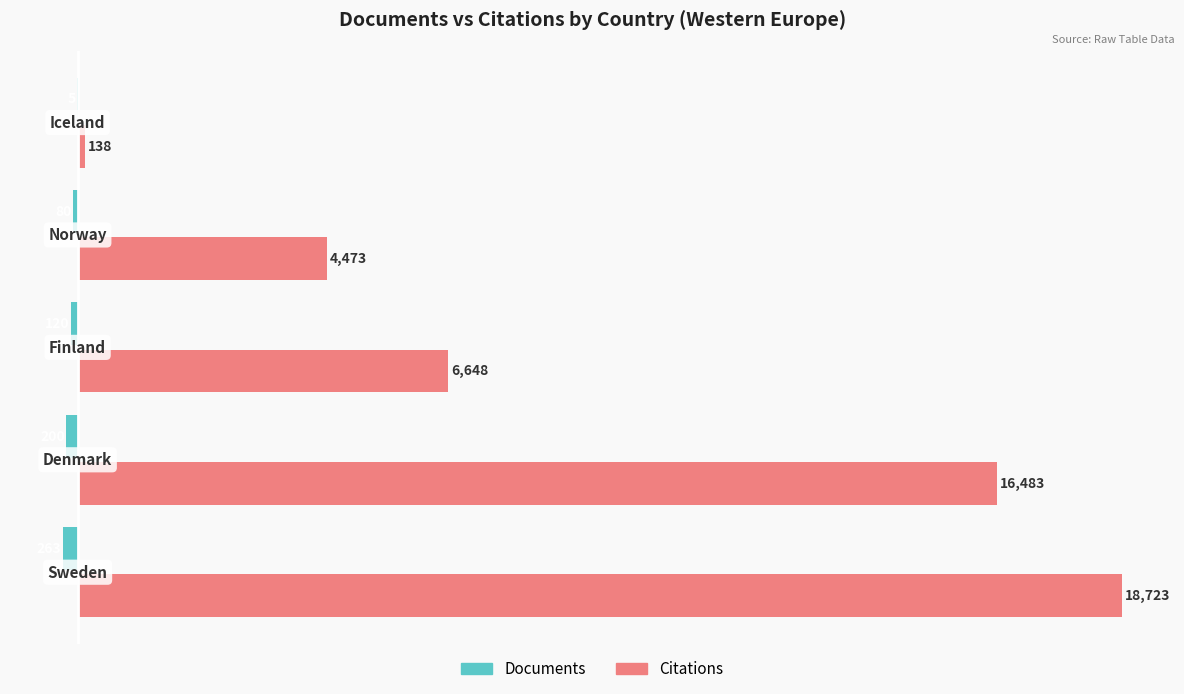

Which series has the largest total across all categories?

Citations